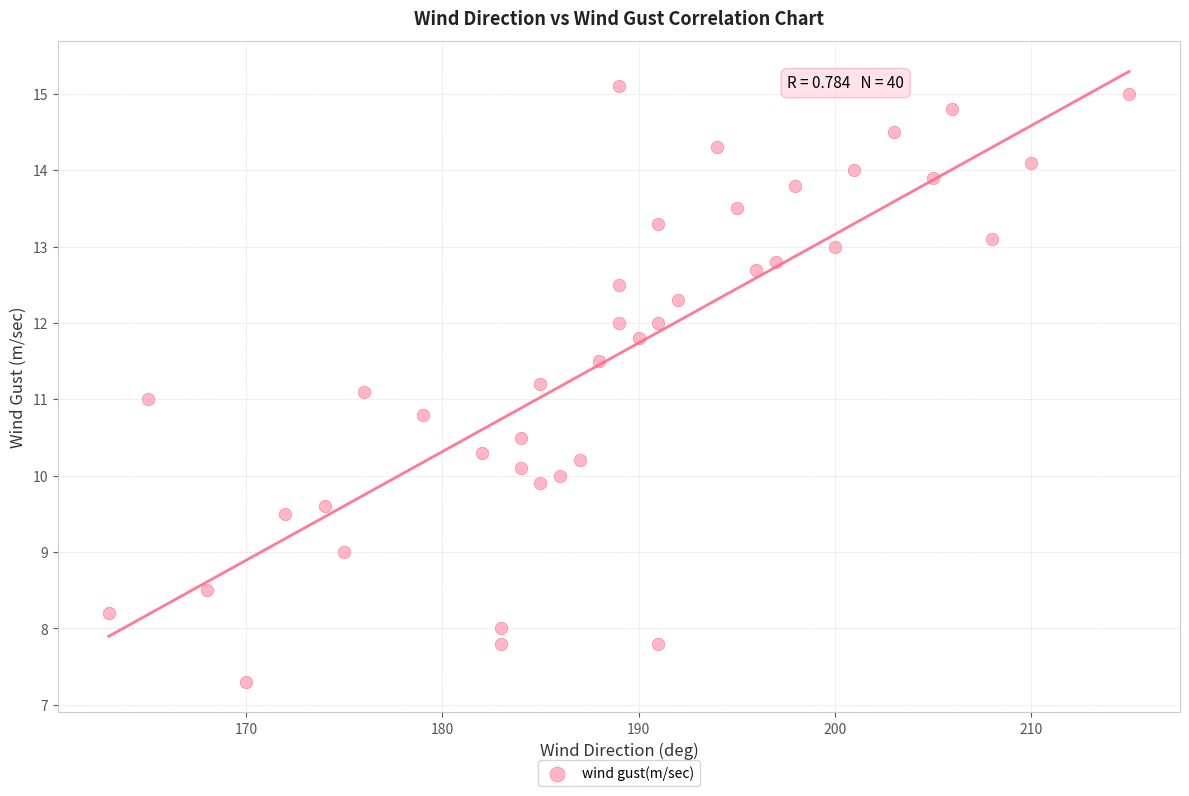

What is the range of X values (max minus min)?

52.0